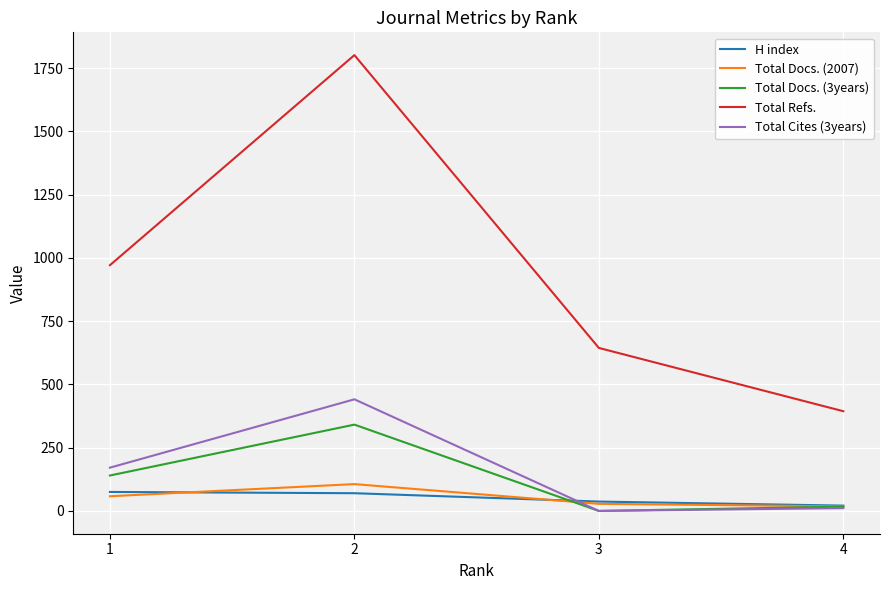

What is the sum of the Total Cites (3years) values at 4 and 3?

11